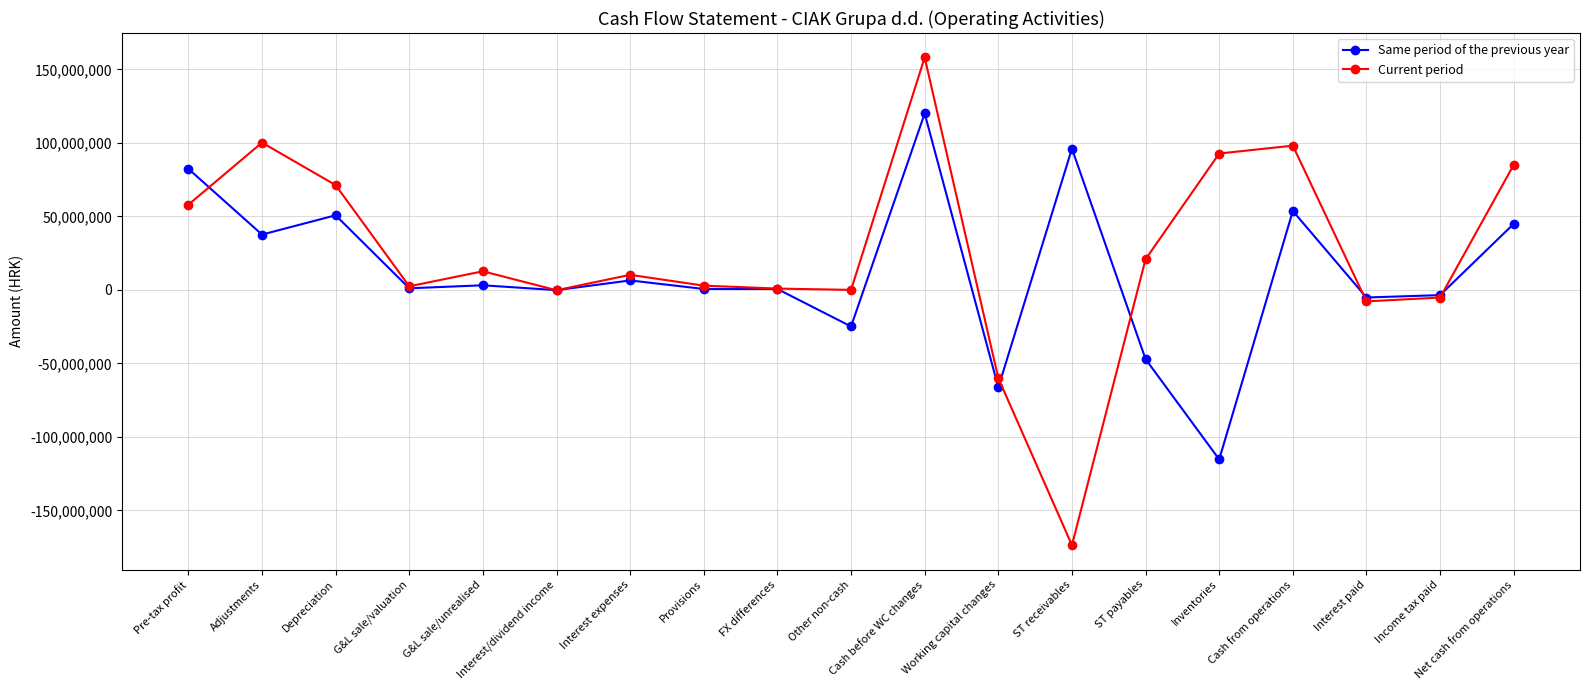

Which series ends up on top after the final intersection of Current period and Same period of the previous year?

Current period